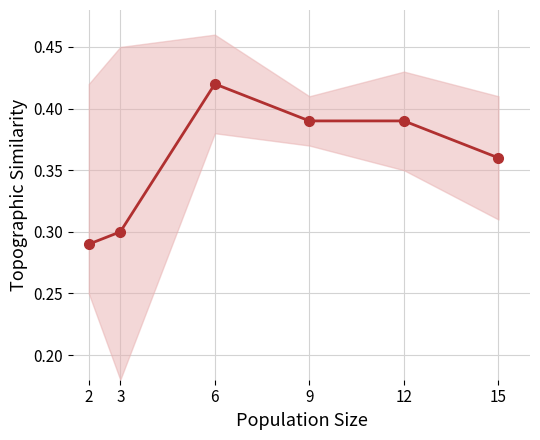

Does the chart have visible grid lines?

Yes